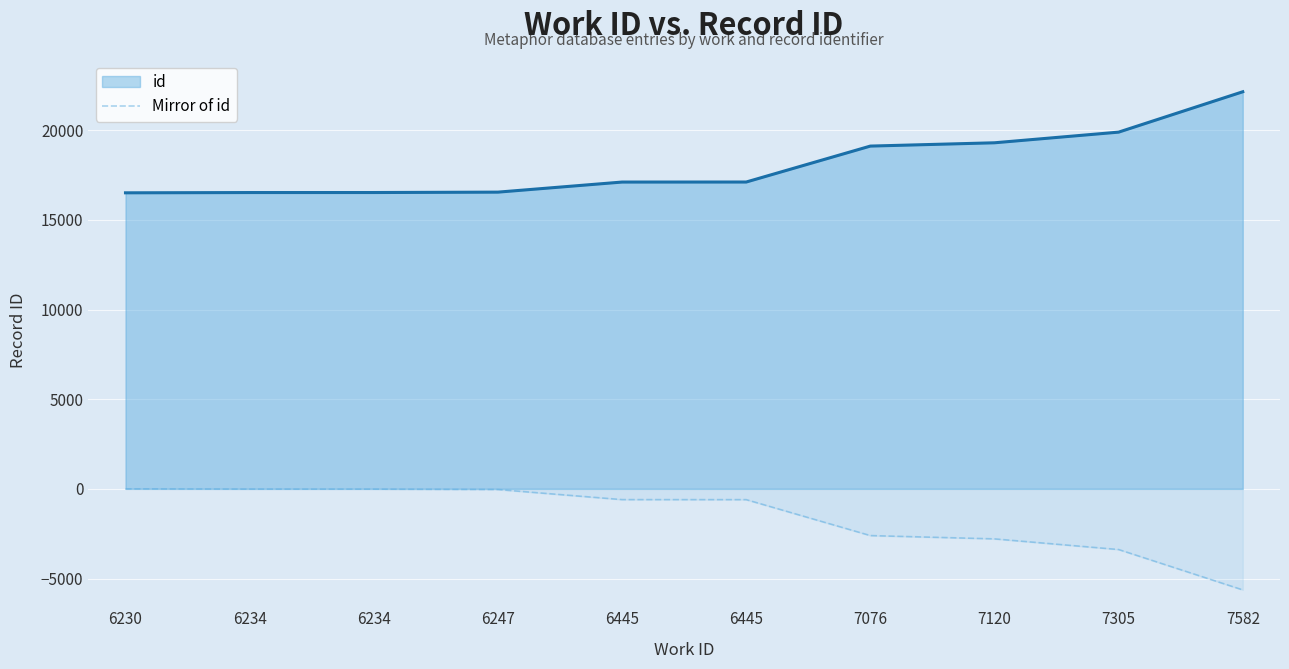

How many lines are shown in the chart?

2